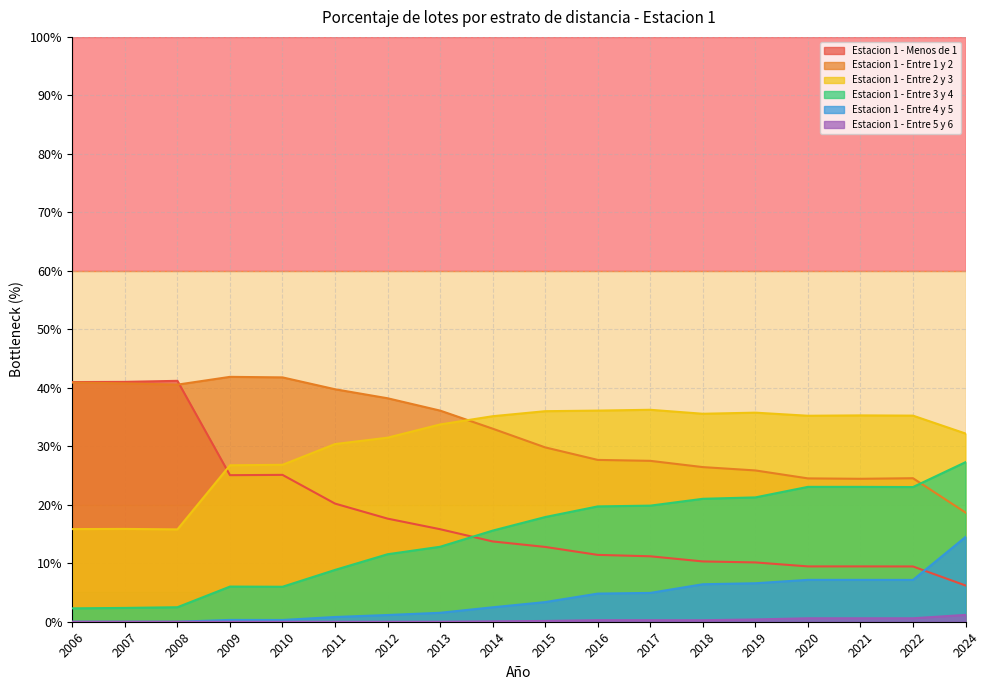

True or false: Estacion 1 - Entre 4 y 5 and Estacion 1 - Entre 5 y 6 intersect in this chart.

False